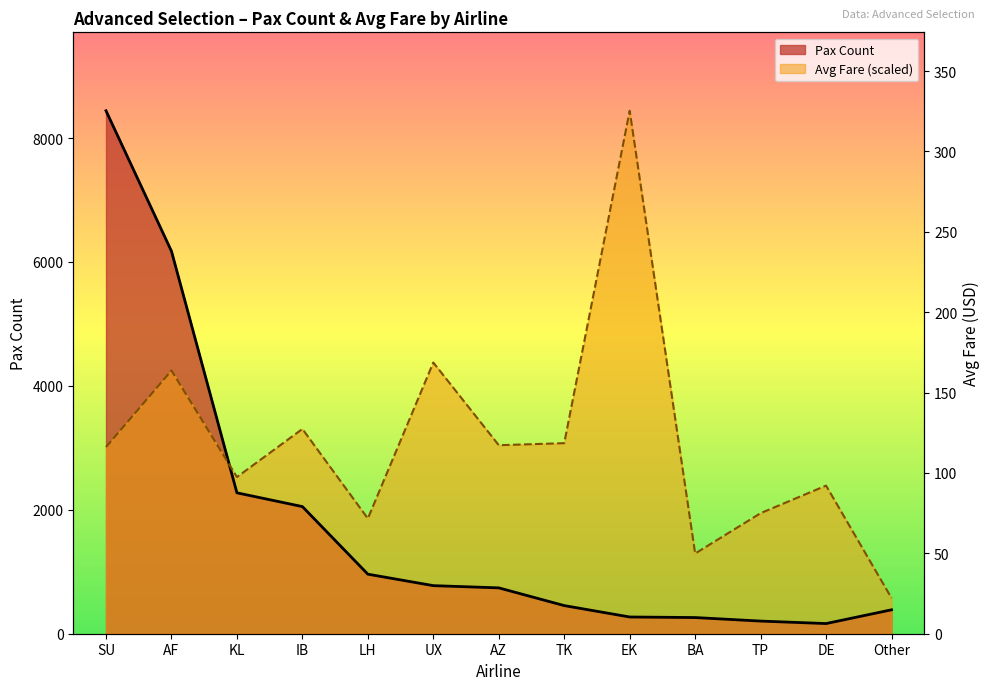

True or false: Pax Count has a value of 282.3 at TP.

False